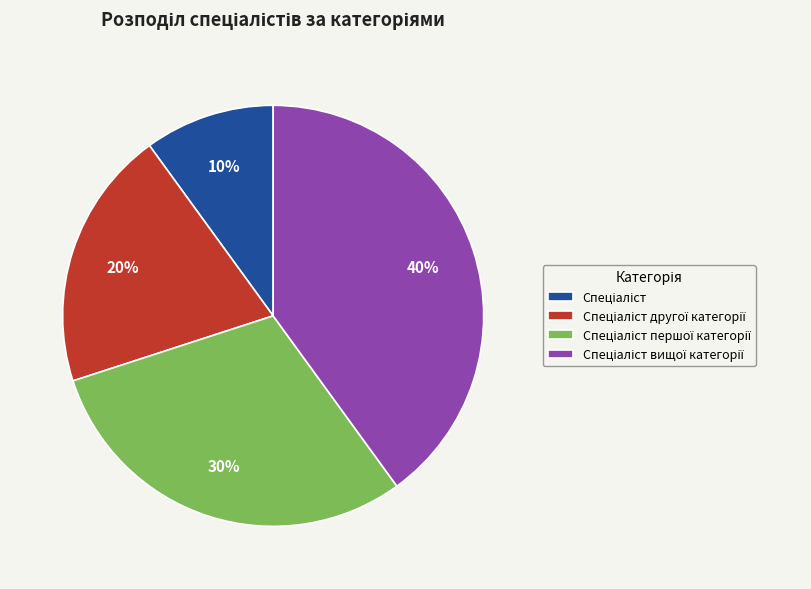

Does any single category account for the majority?

No